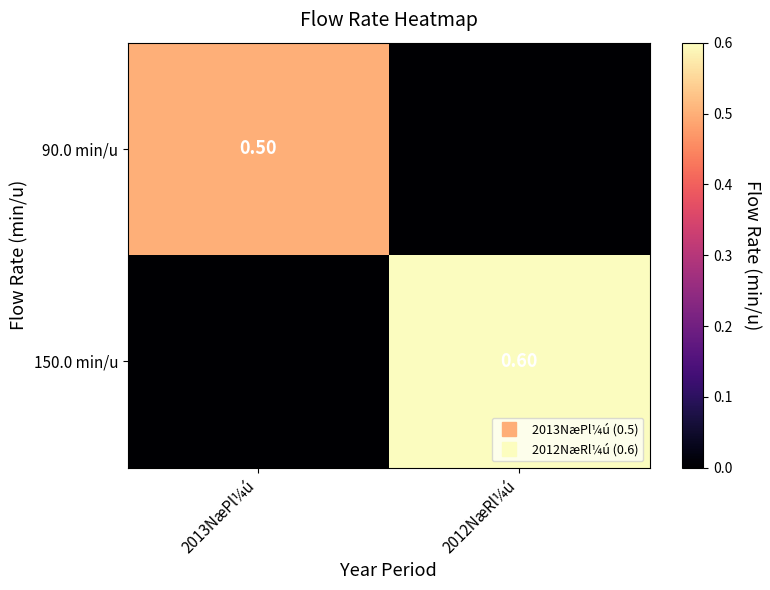

Count the number of categories in the chart.

2